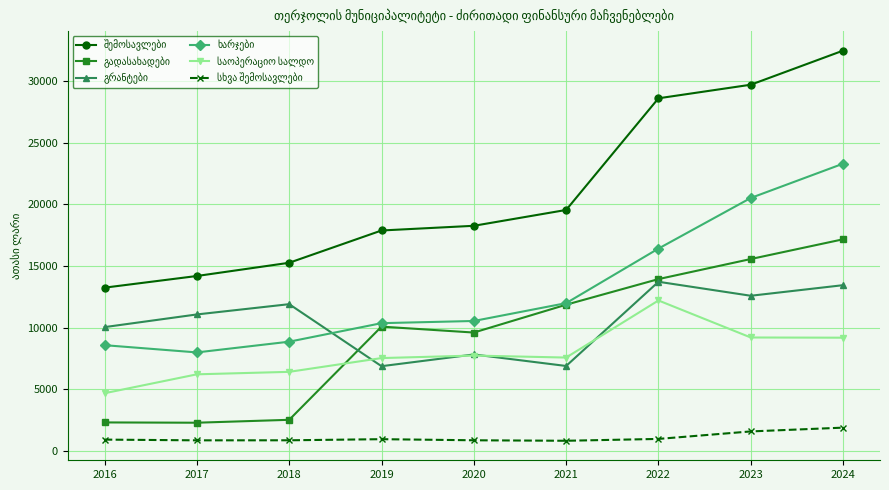

Does the chart have visible grid lines?

Yes